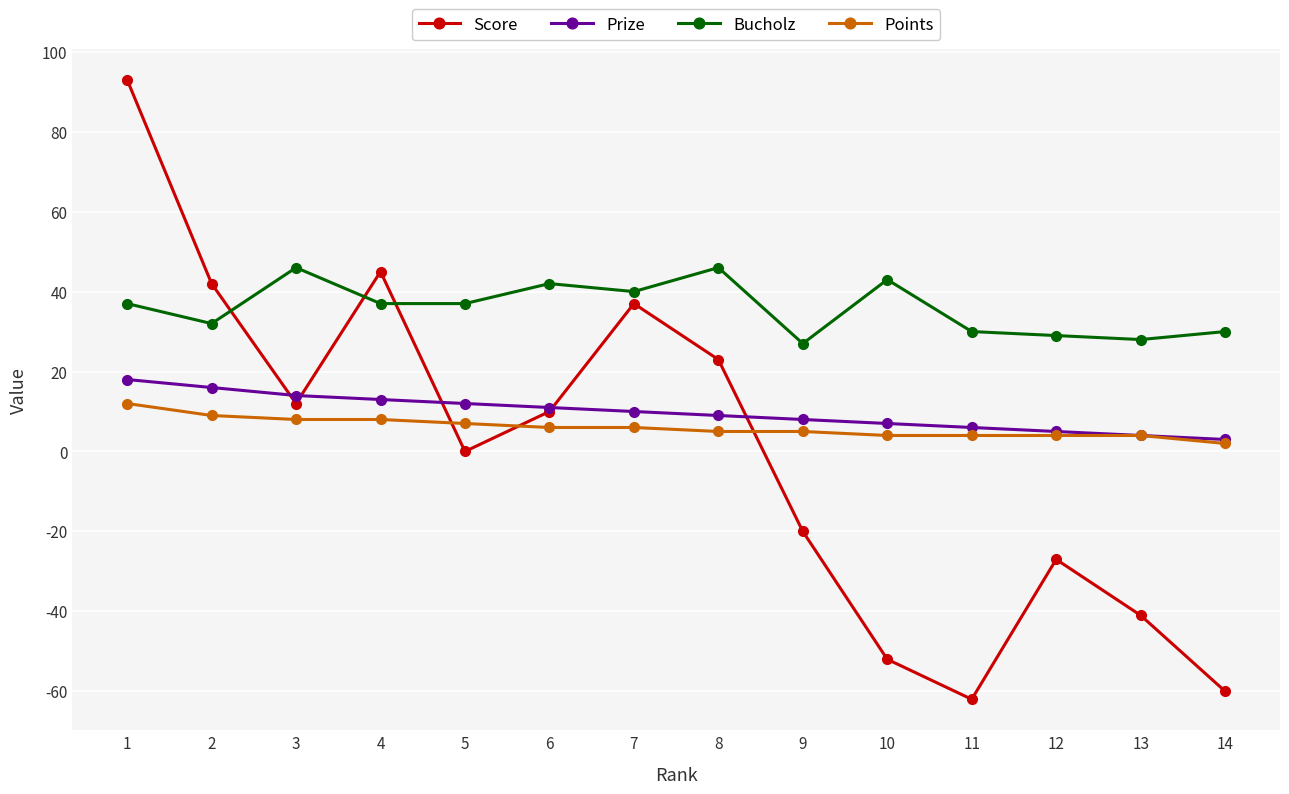

The Score series shows 19 at 3. True or false?

False